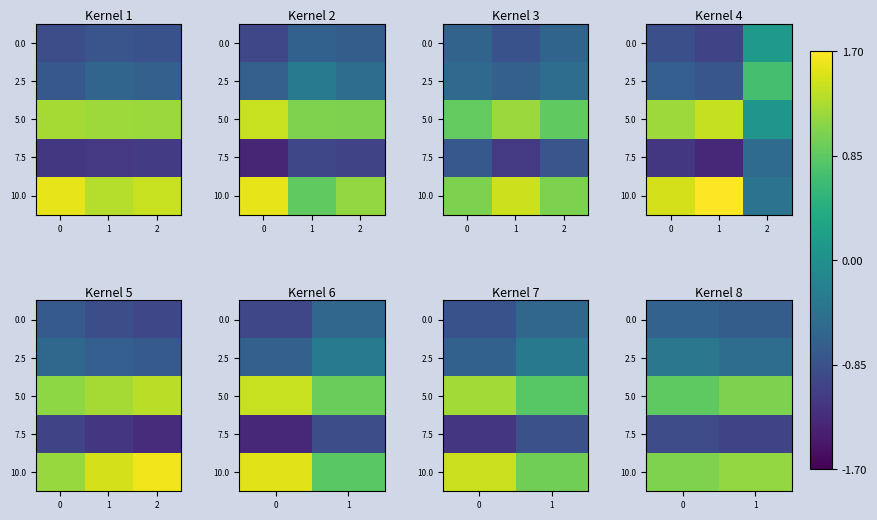

True or false: 10.0 has a value of 1.0 at 0.

True